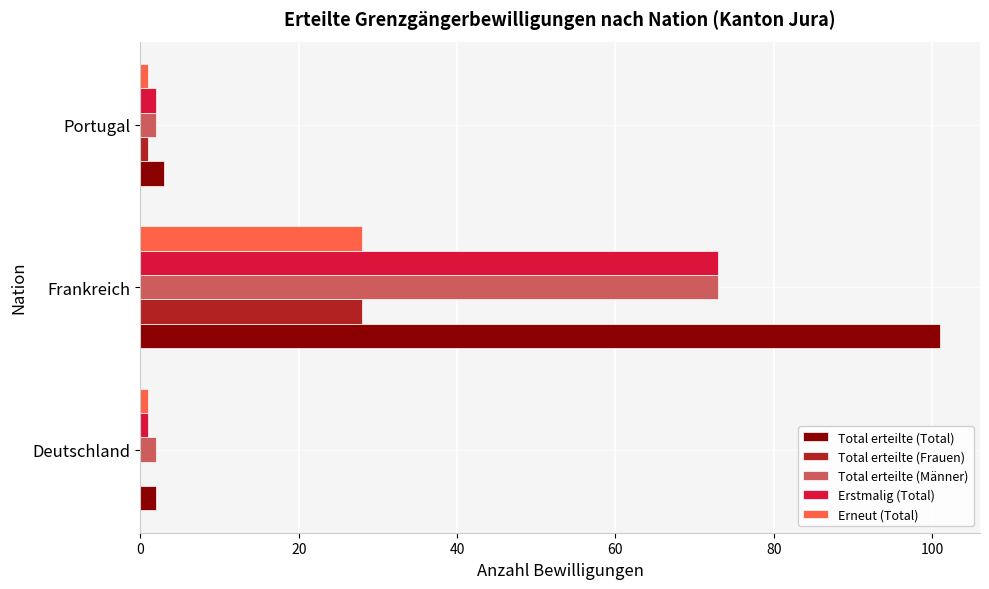

Which series has the widest spread of values?

Total erteilte (Total)